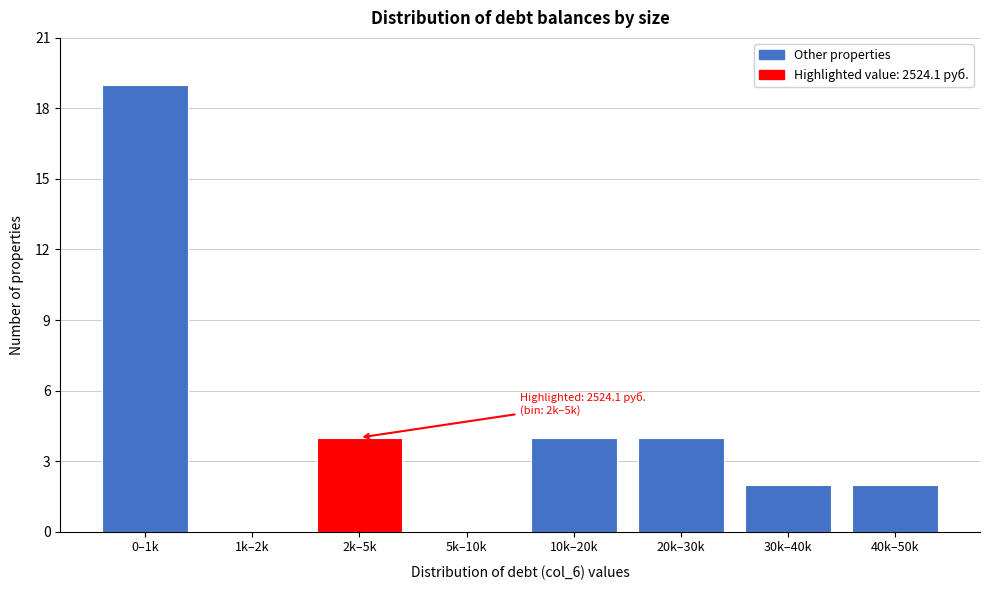

Reading left to right, transcribe all the data shown in this chart.

0–1k=19	1k–2k=0	2k–5k=4	5k–10k=0	10k–20k=4	20k–30k=4	30k–40k=2	40k–50k=2